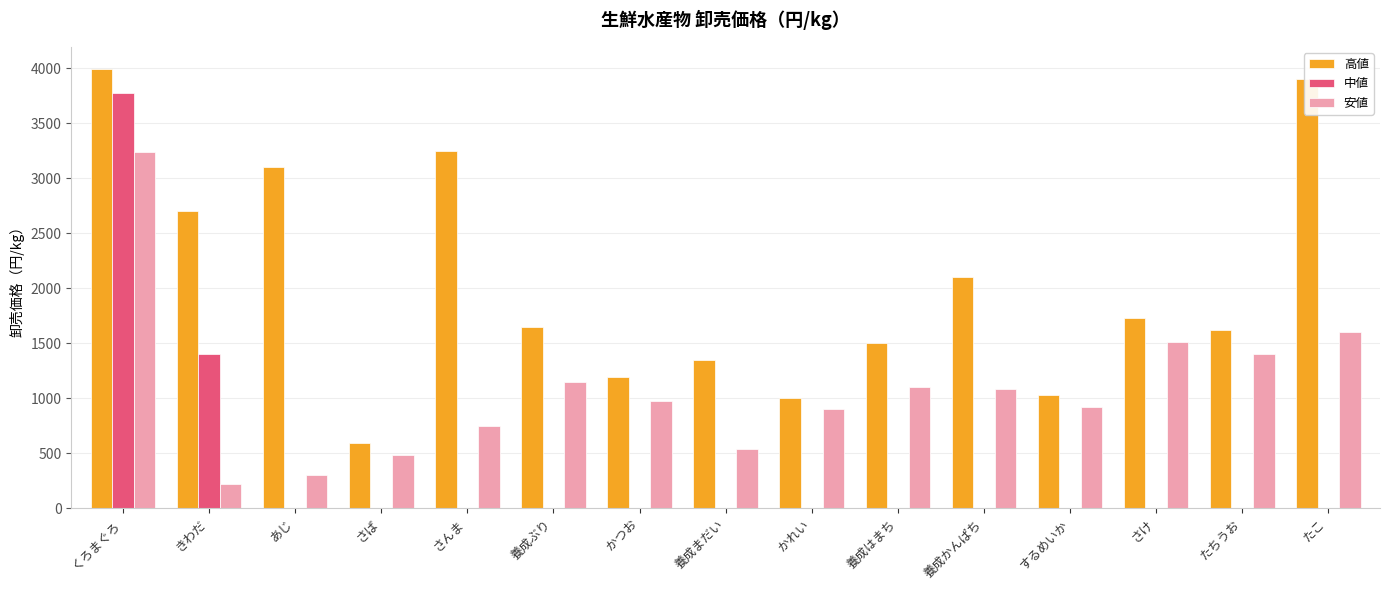

At which category does the chart reach its peak across all series?

くろまぐろ